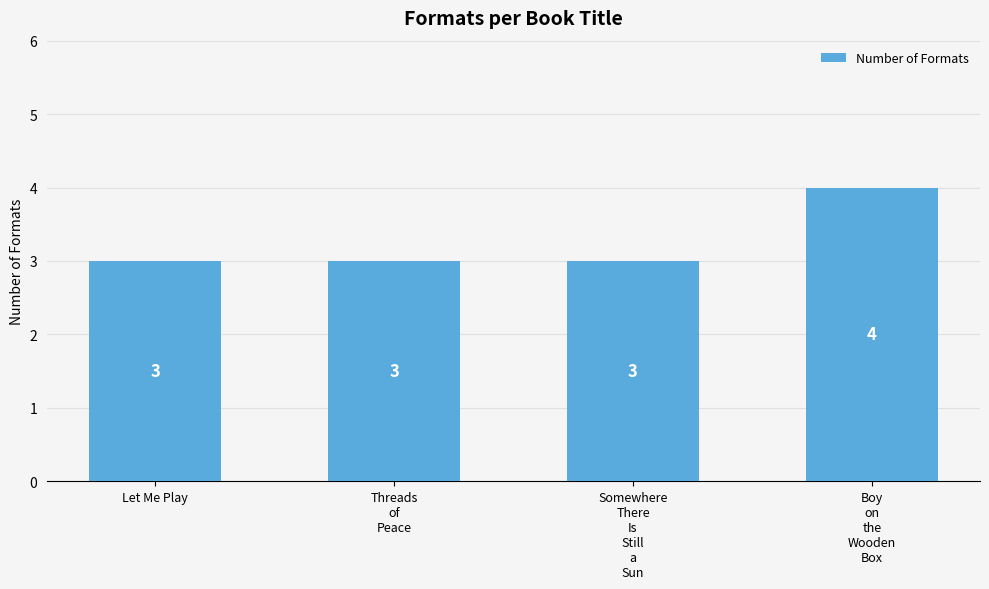

How many categories are shown in the chart?

4